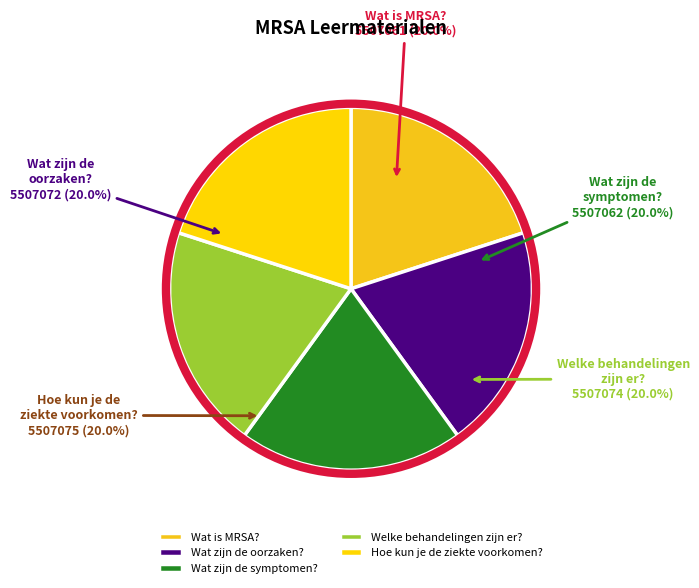

Is Wat zijn de oorzaken? the majority of the pie?

No